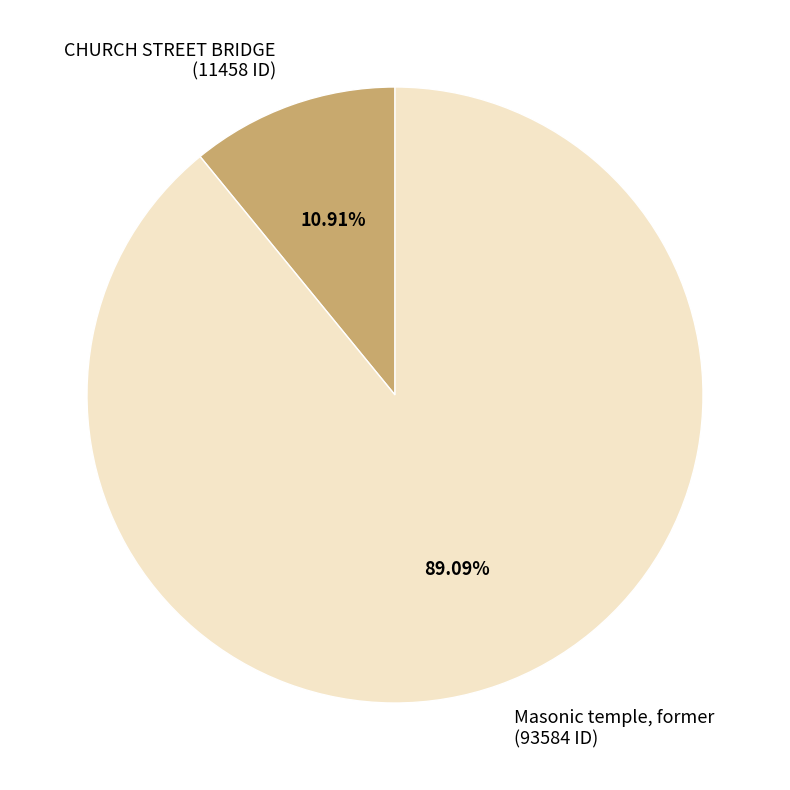

Approximately how many times larger is the value at CHURCH STREET BRIDGE compared to Masonic temple, former?

0.1